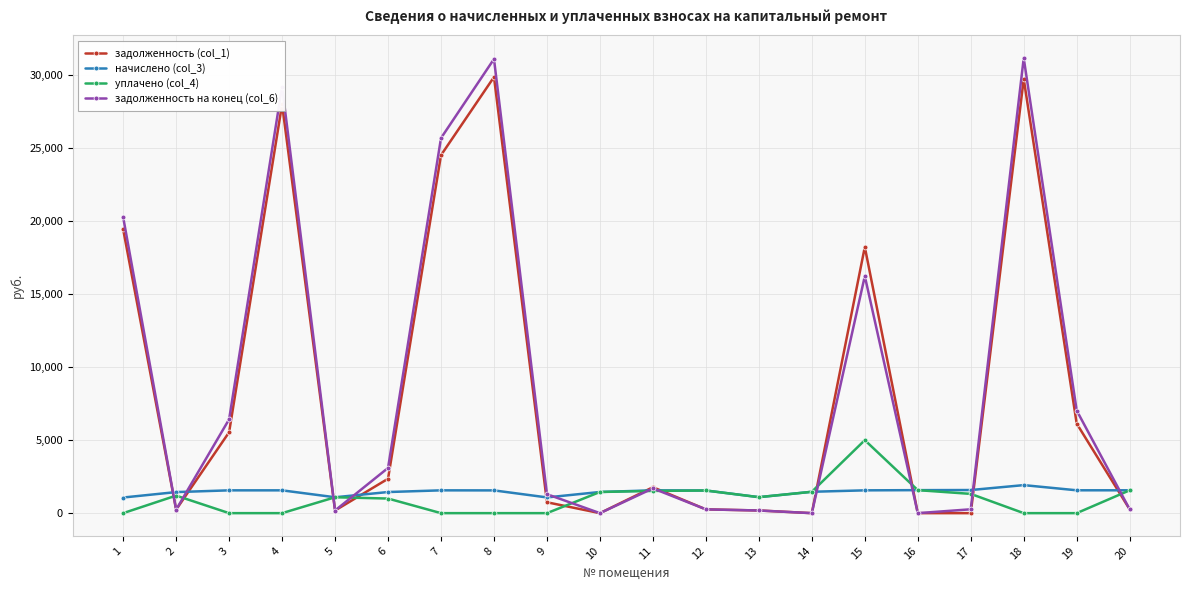

Which category has the highest value in the начислено (col_3) series?

18